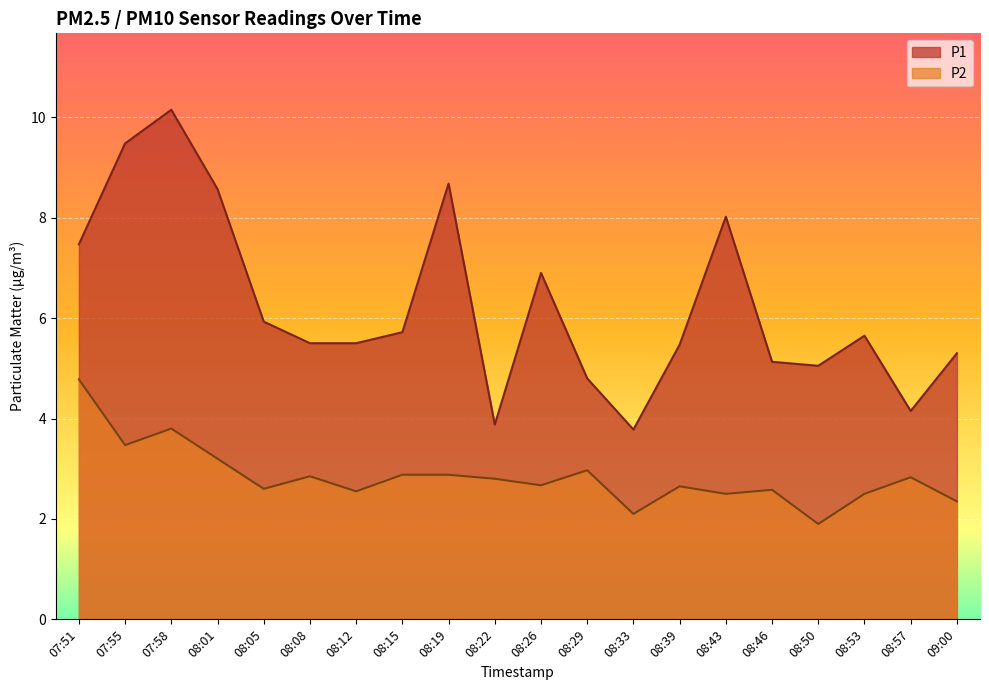

How many lines are shown in the chart?

2